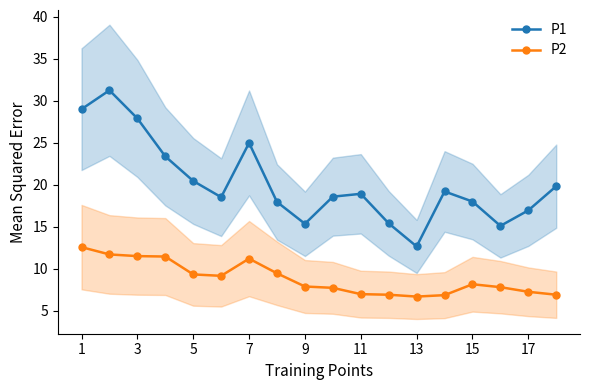

True or false: P1 and P2 intersect in this chart.

False